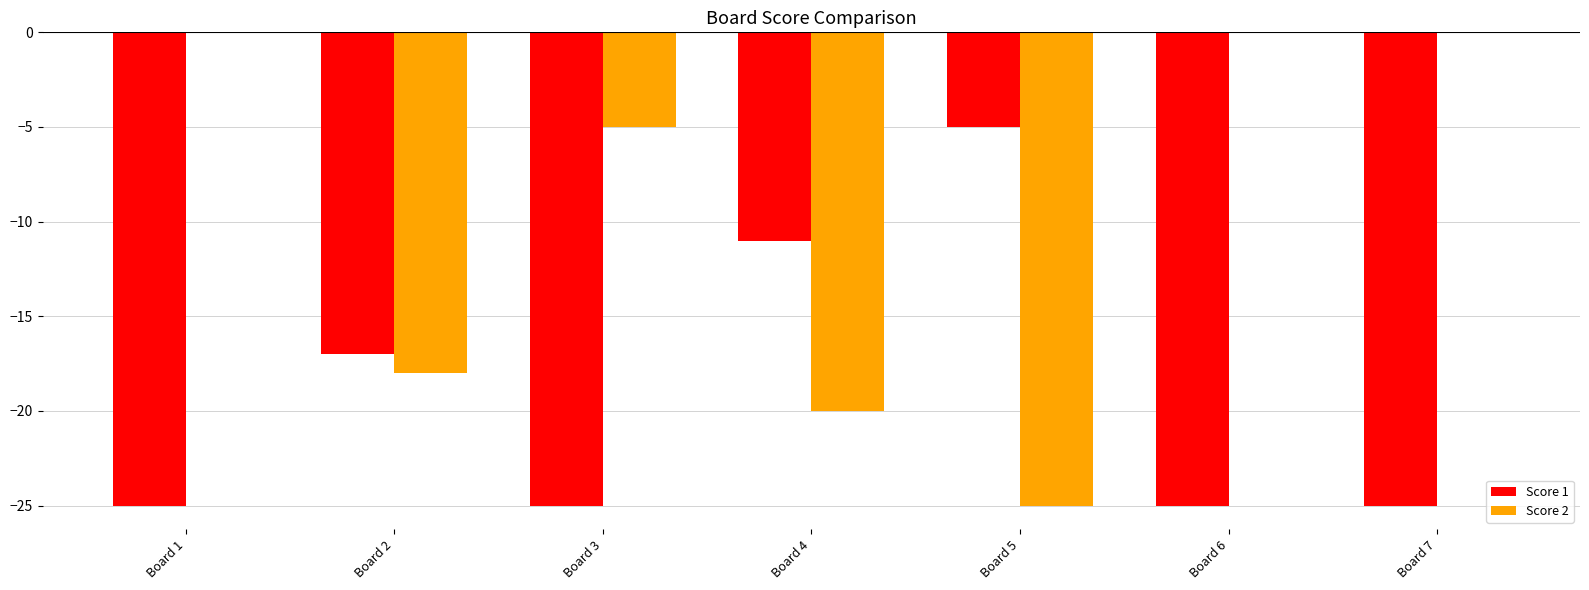

Are the bars grouped side by side (vs. stacked)?

Yes